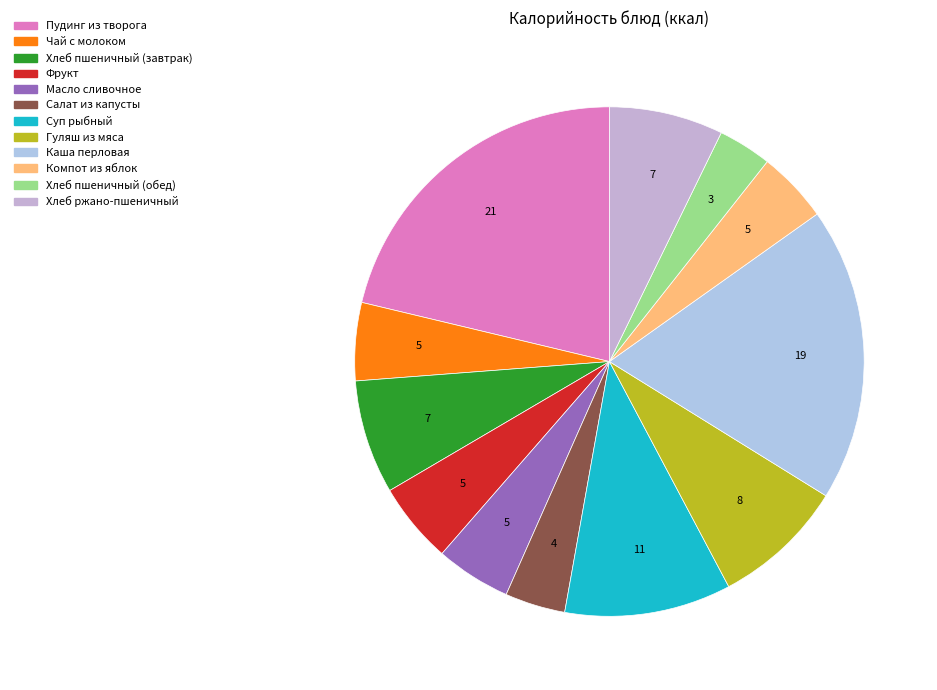

How many segments does this pie chart have?

12